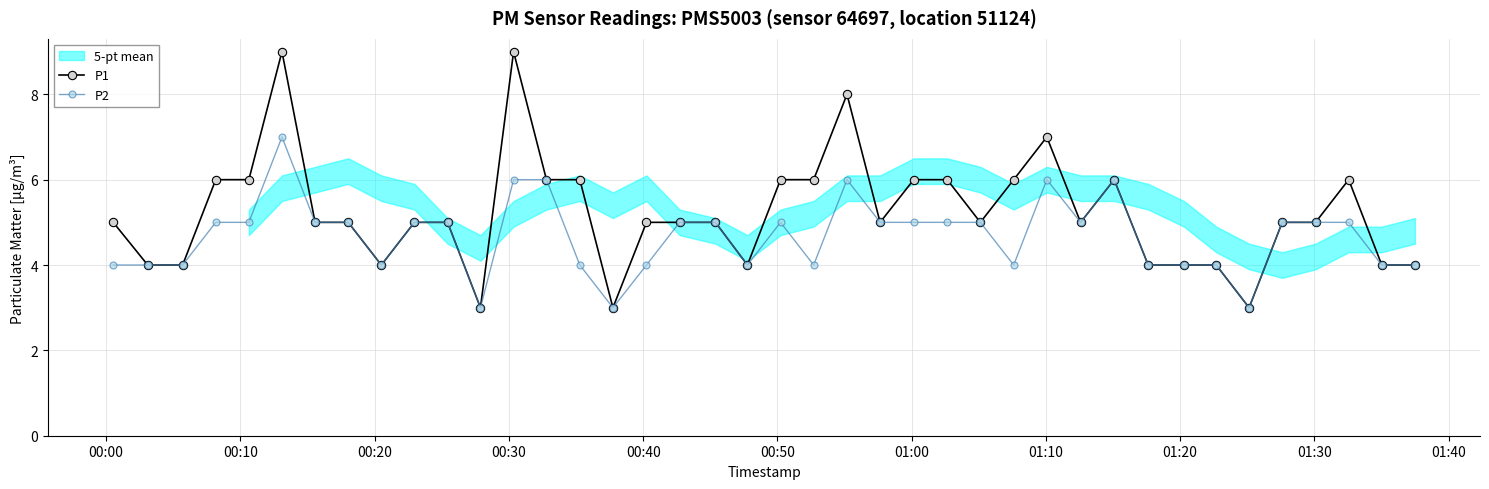

True or false: P2 has more than 2 interior local peaks.

True